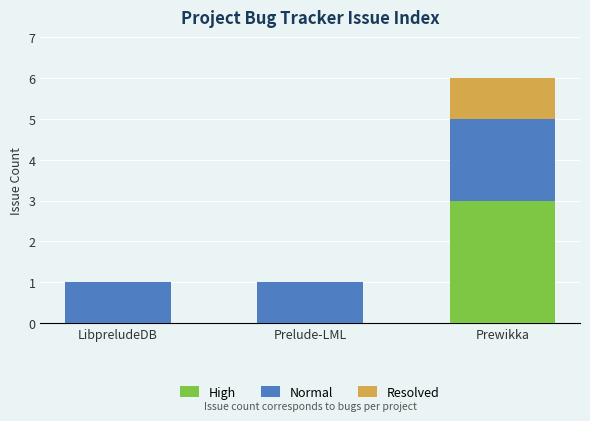

What is the sum of the High values at Prelude-LML and Prewikka?

3